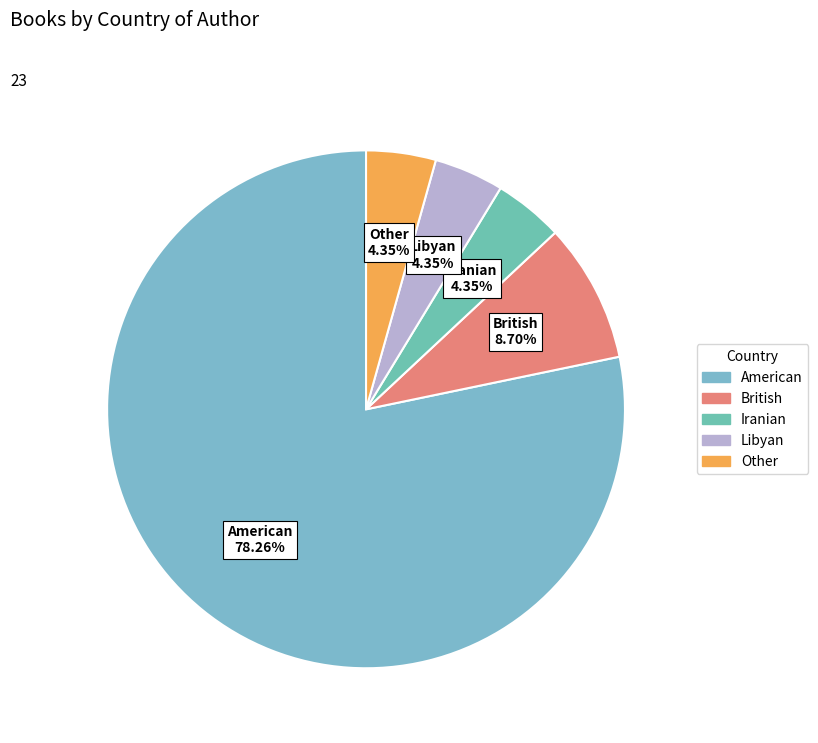

Is it true that Other is 4% of the pie?

True